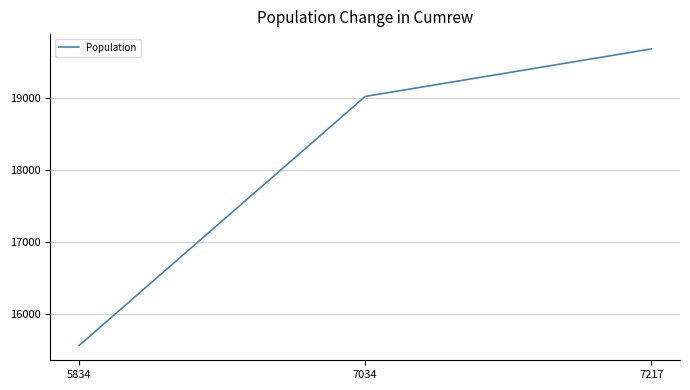

True or false: the data shows 19026 at 7034.

True